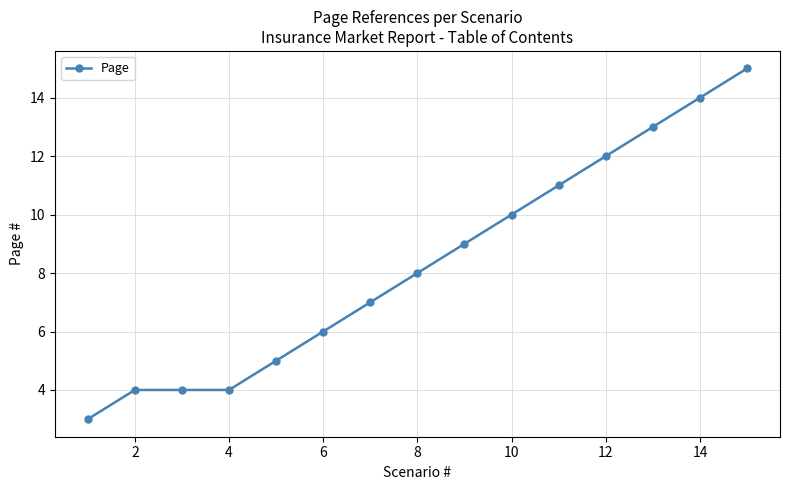

What is the sum of all values?

125